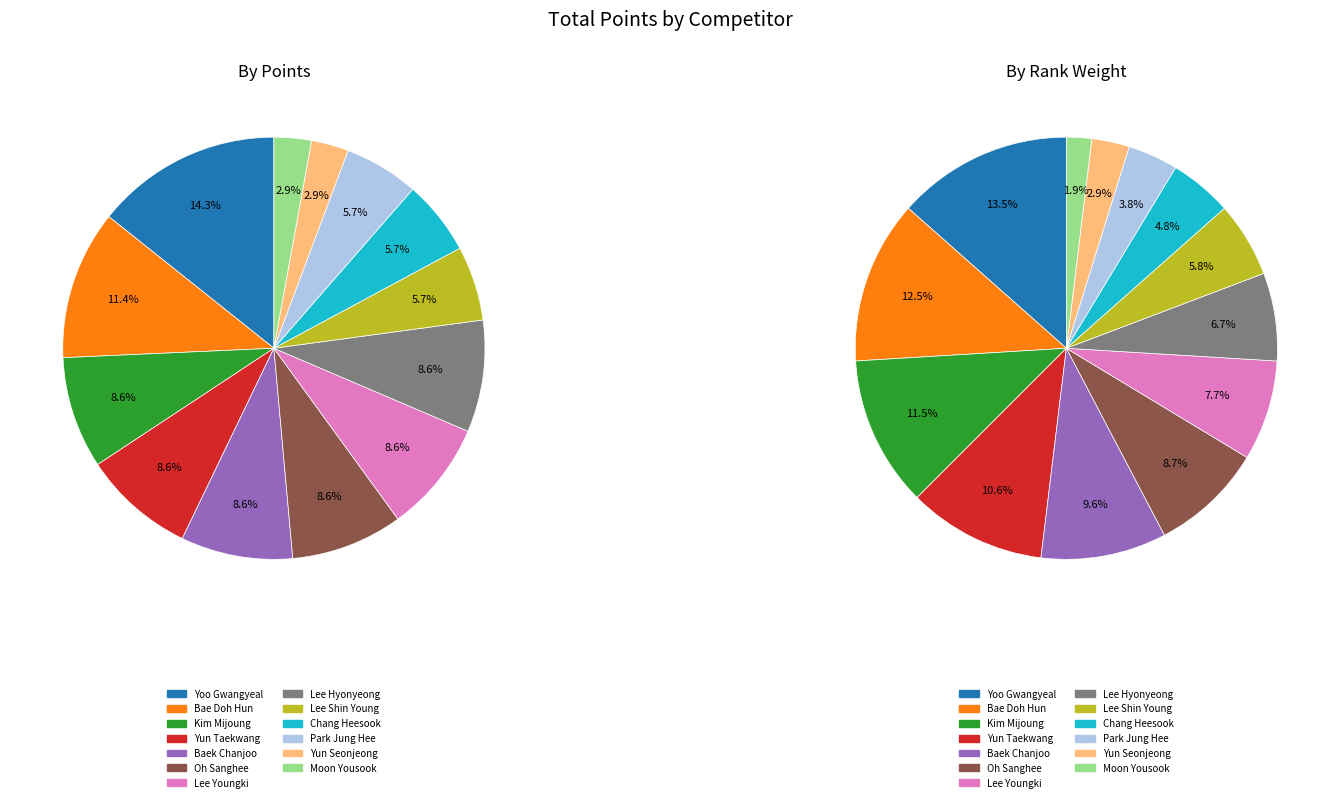

What is the ratio of the value at Yun Taekwang to the value at Kim Mijoung?

1.0